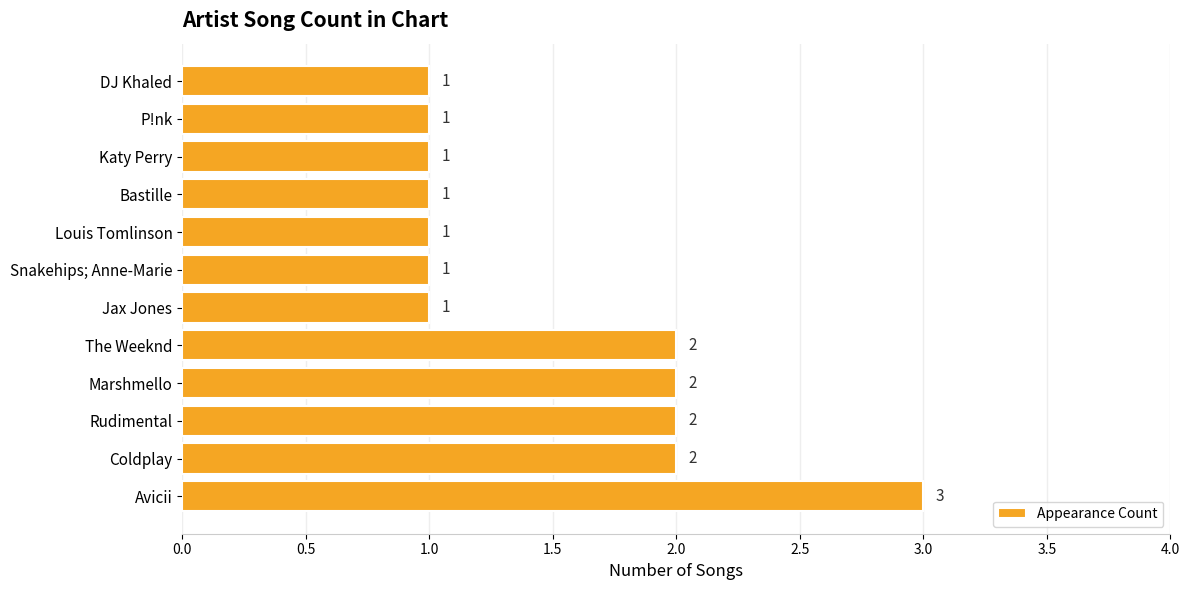

What is the ratio of the value at P!nk to the value at Coldplay?

0.5